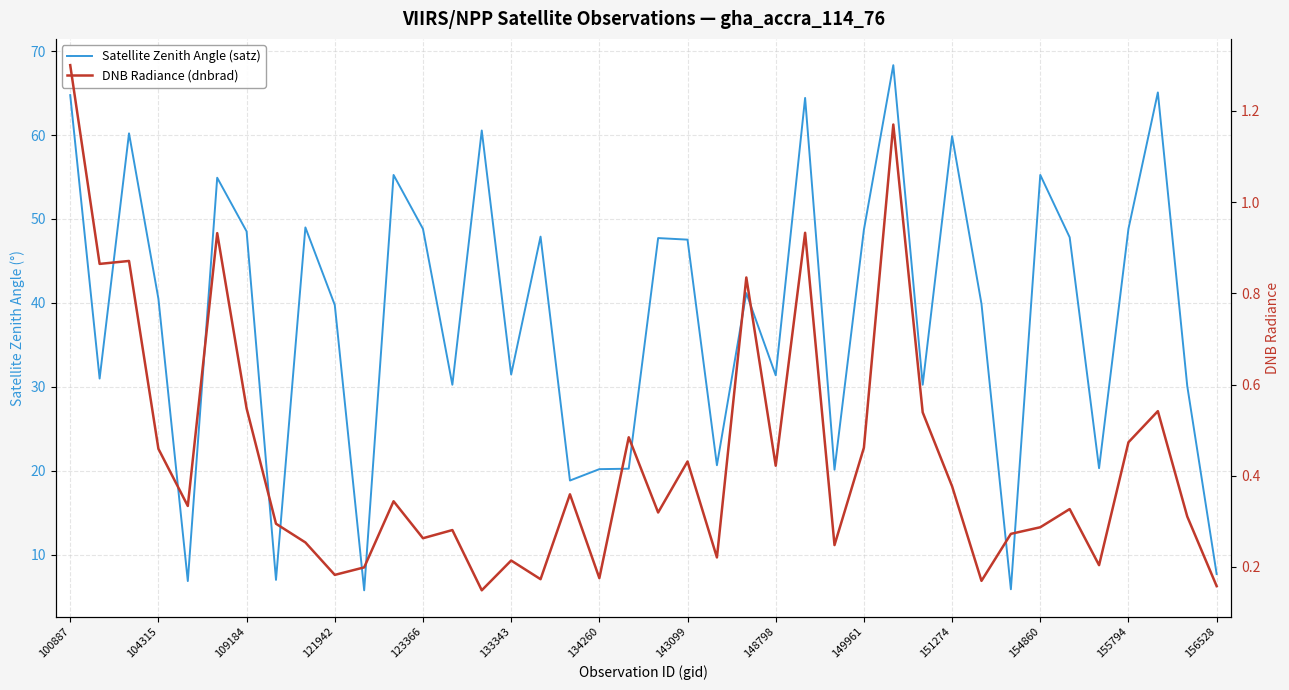

Reading left to right, list all the values displayed in this chart.

Satellite Zenith Angle (satz): 64.8	31.0	60.2	40.5	6.9	54.9	48.5	7.0	49.0	39.7	5.8	55.2	48.8	30.2	60.5	31.5	47.9	18.8	20.2	20.2	47.7	47.5	20.7	41.2	31.4	64.4	20.1	48.7	68.3	30.2	59.9	39.9	5.9	55.2	47.8	20.3	48.8	65.1	30.1	7.7
DNB Radiance (dnbrad): 1.3	0.9	0.9	0.5	0.3	0.9	0.5	0.3	0.3	0.2	0.2	0.3	0.3	0.3	0.1	0.2	0.2	0.4	0.2	0.5	0.3	0.4	0.2	0.8	0.4	0.9	0.2	0.5	1.2	0.5	0.4	0.2	0.3	0.3	0.3	0.2	0.5	0.5	0.3	0.2